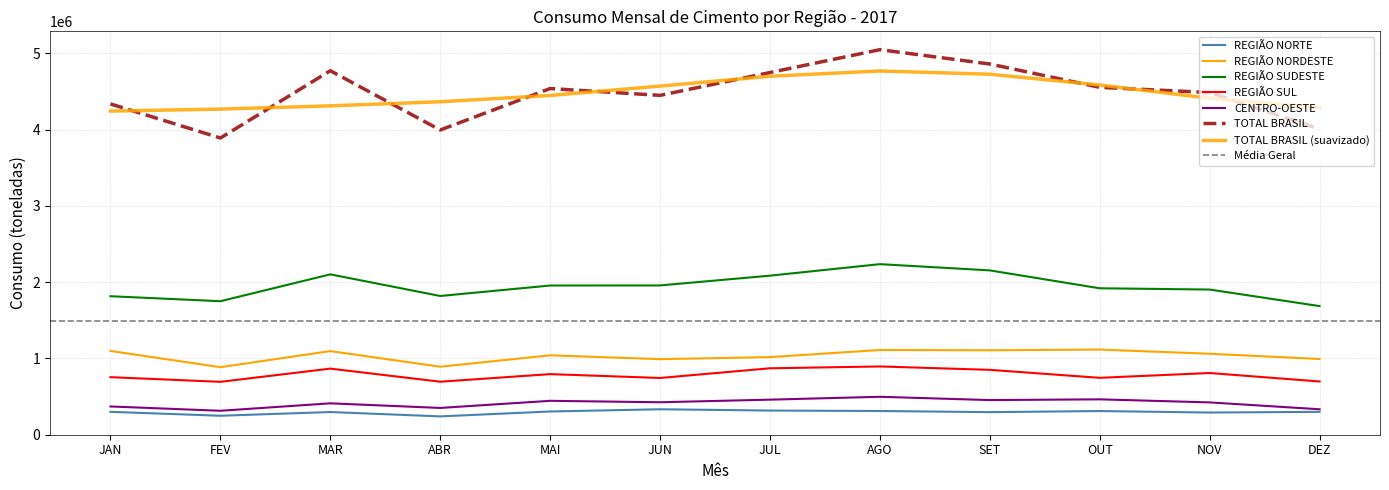

True or false: TOTAL BRASIL has more than 0 interior local peaks.

True